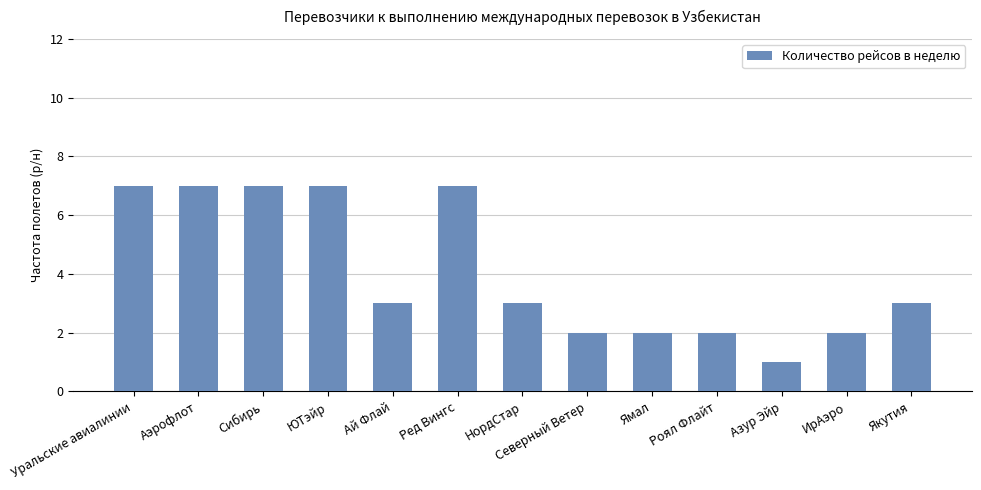

What is the minimum value shown in the chart?

1